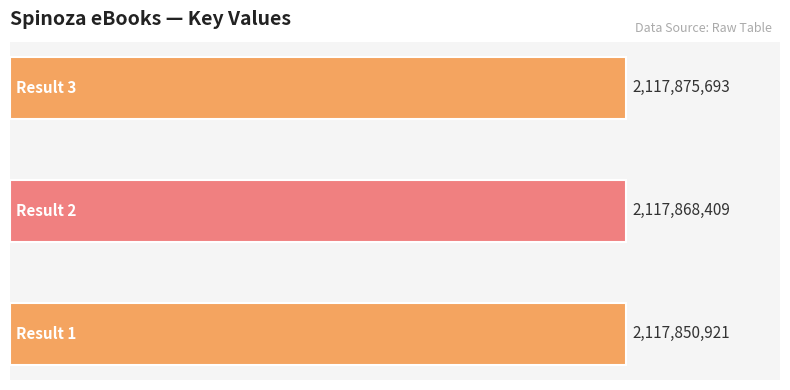

How many values are between 2117850921 and 2117875693?

3